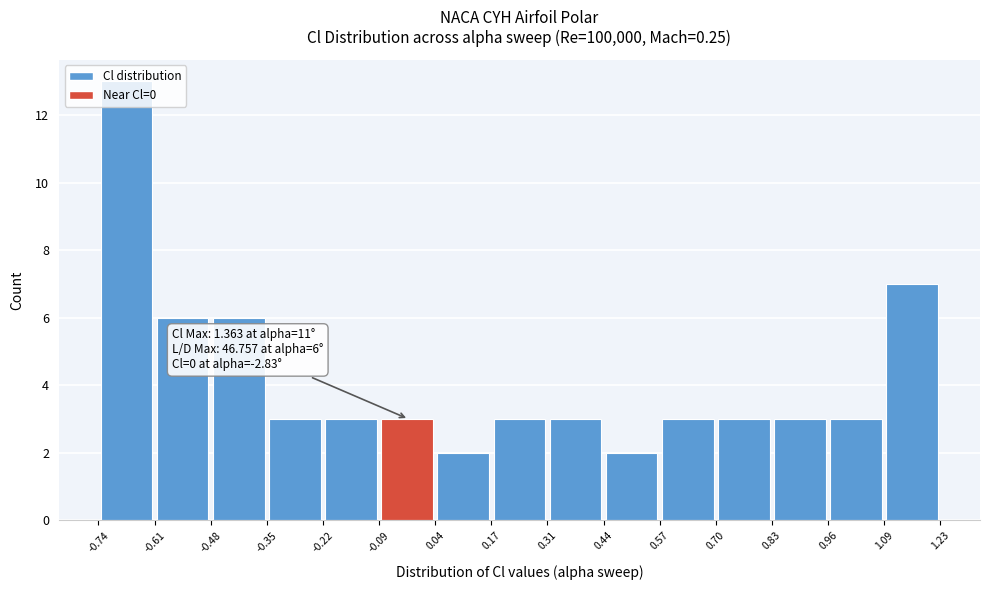

Over which range of the x-axis is the bar tallest?

-0.74 to -0.61